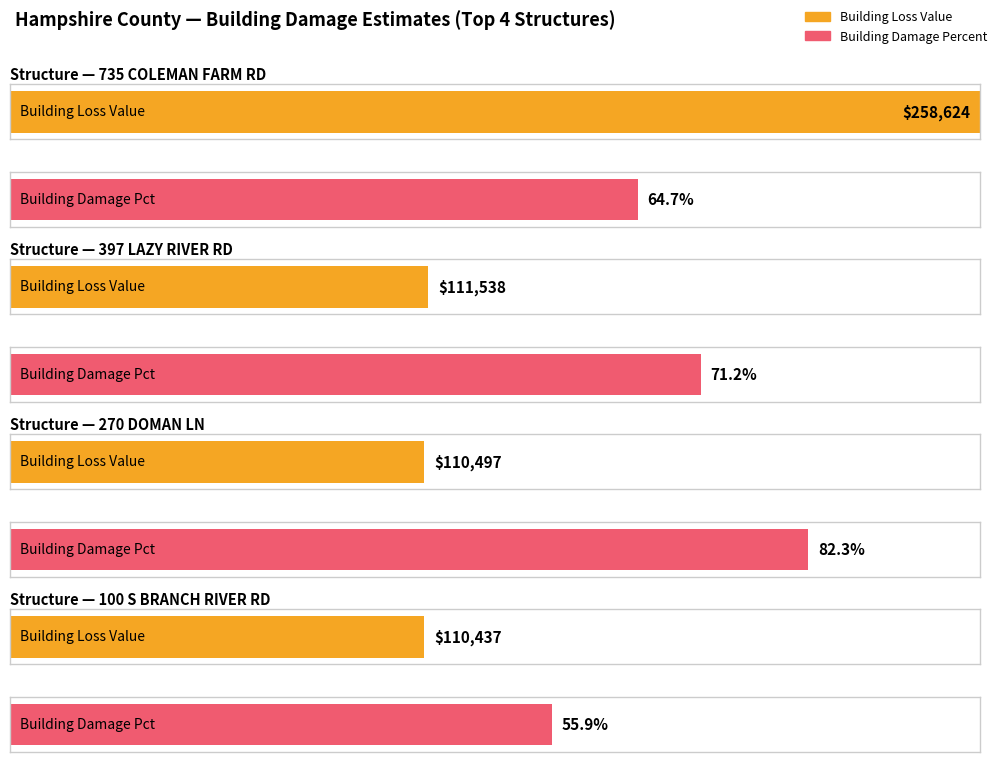

What is the value of the Average utilization bar at the 4th from the left?

110437.3